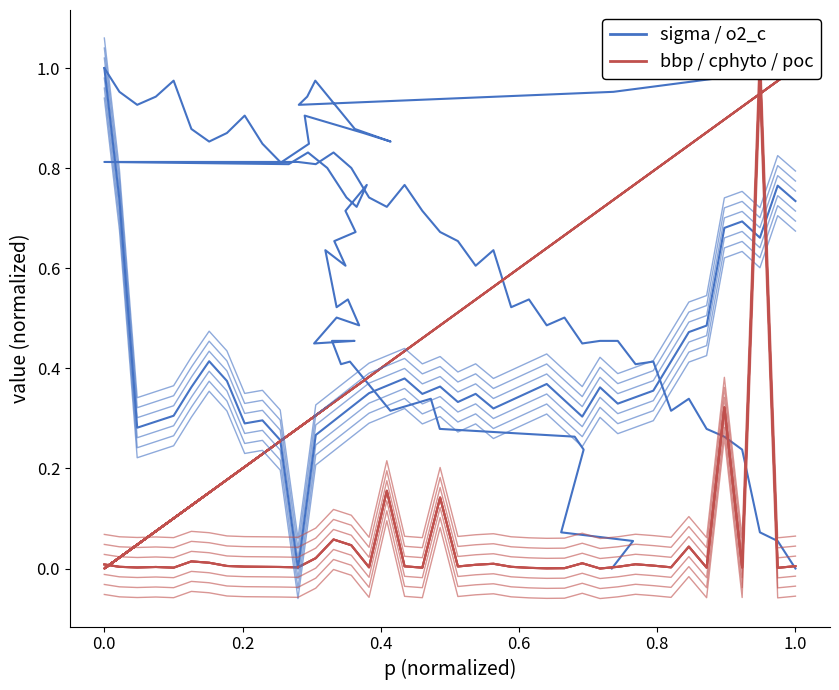

Is this an area chart (filled region under the line)?

No